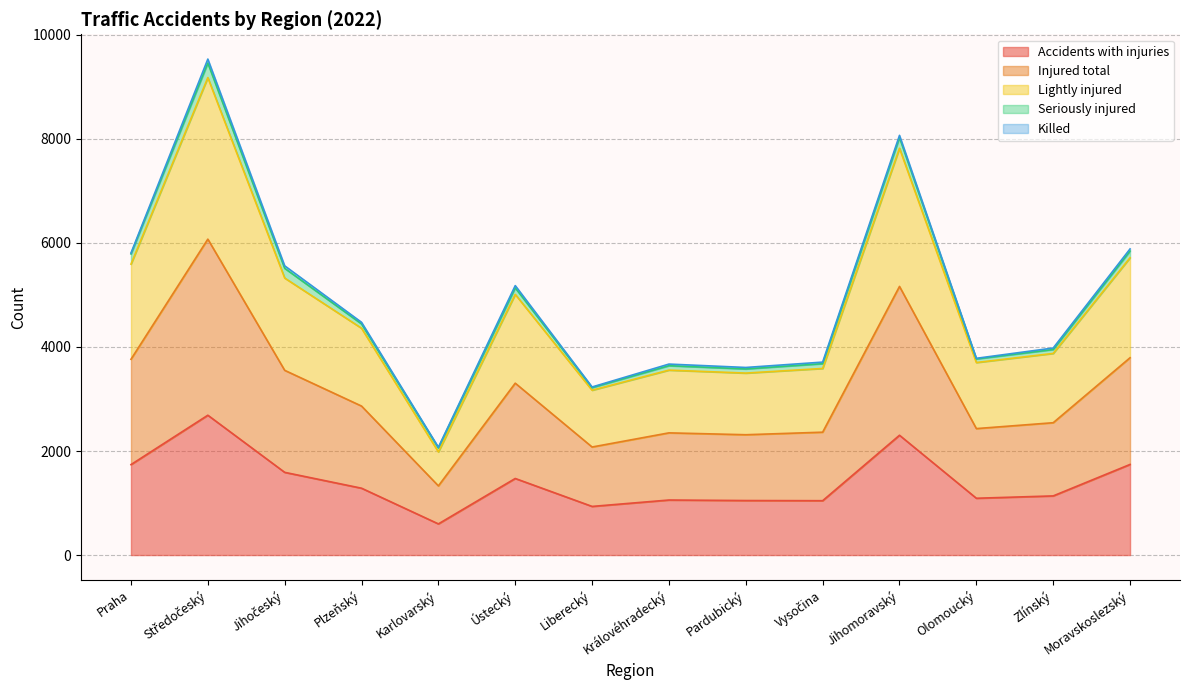

What is the minimum value for Accidents with injuries?

599